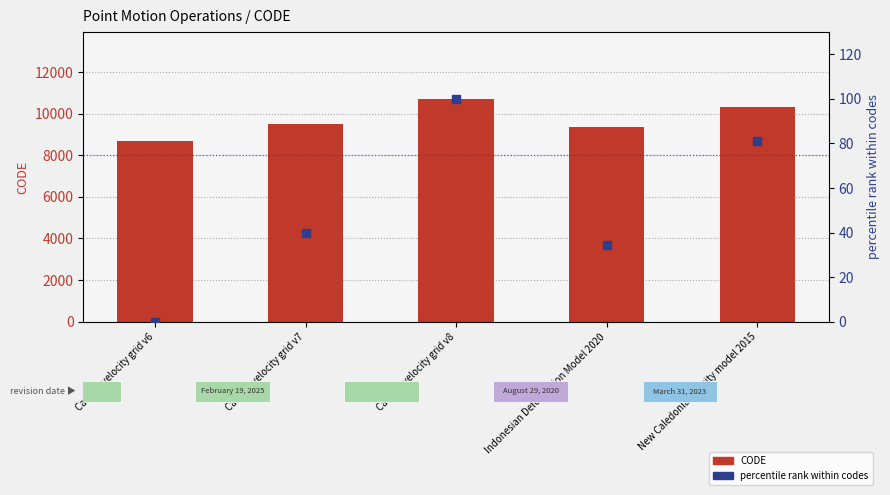

What are all the series names shown in the legend?

CODE, percentile rank within codes